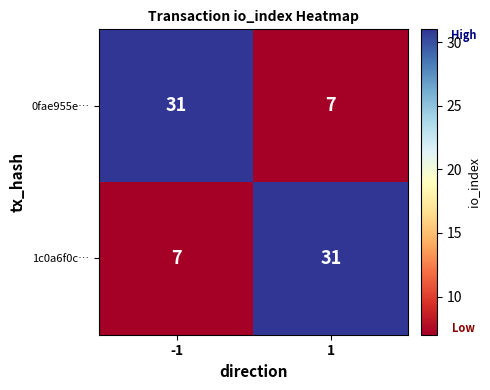

The value of 1c0a6f0c… at 1 is 31. True or false?

True